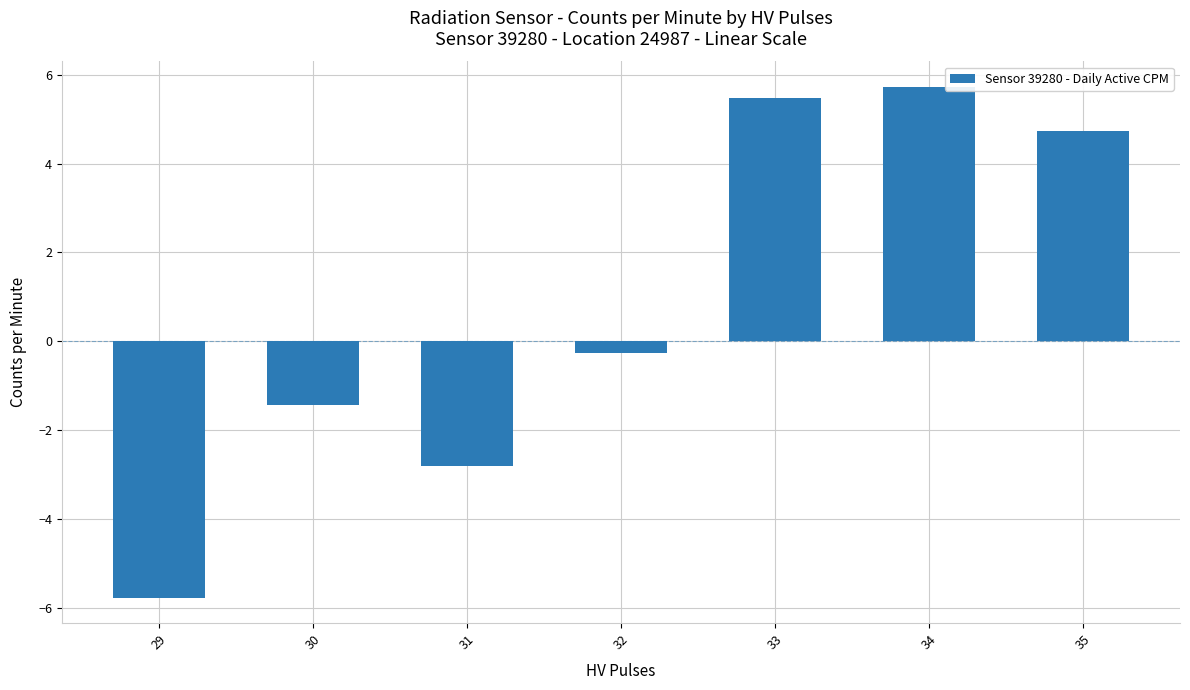

Reading left to right, extract all data points from this chart.

29=-5.8	30=-1.4	31=-2.8	32=-0.3	33=5.5	34=5.7	35=4.7